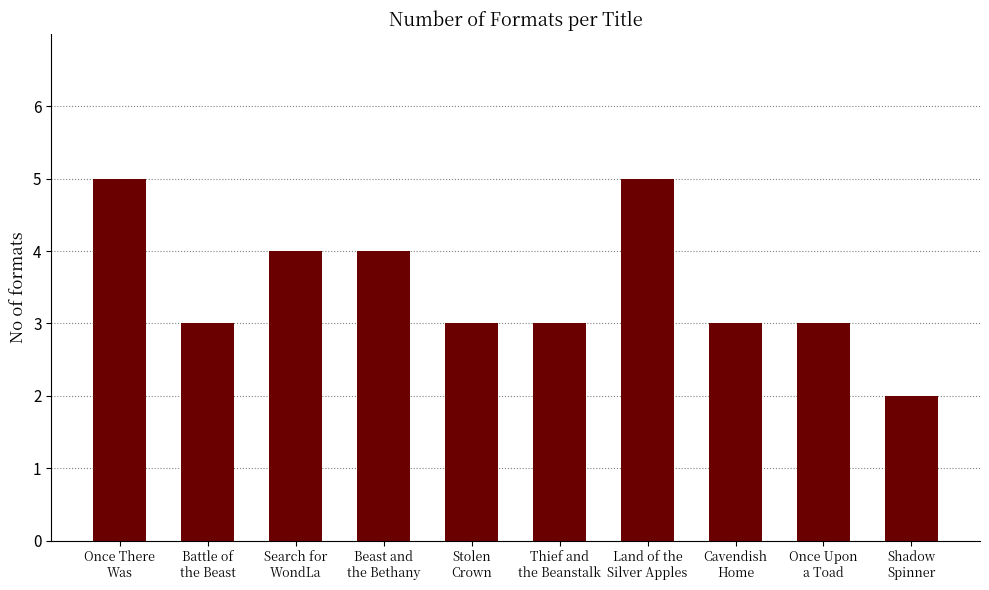

What is the value of the 8th bar from the left?

3